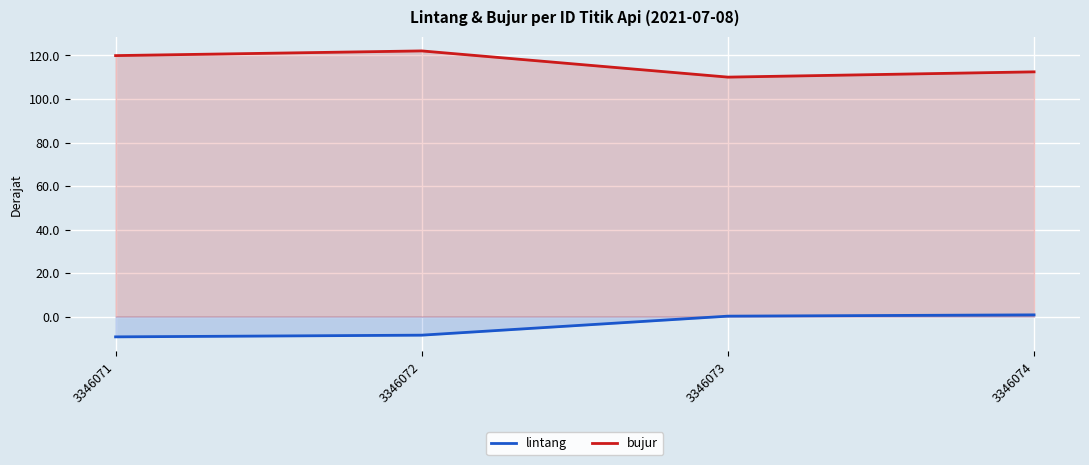

List the series in order of their overall mean, lowest first.

lintang, bujur